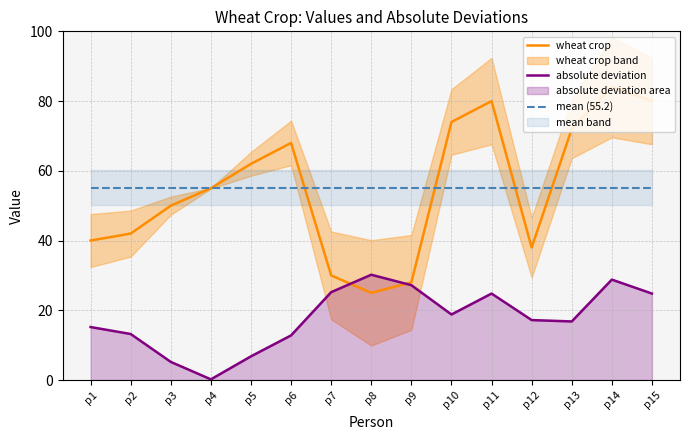

What is the difference between the highest and lowest values at p5?

55.2